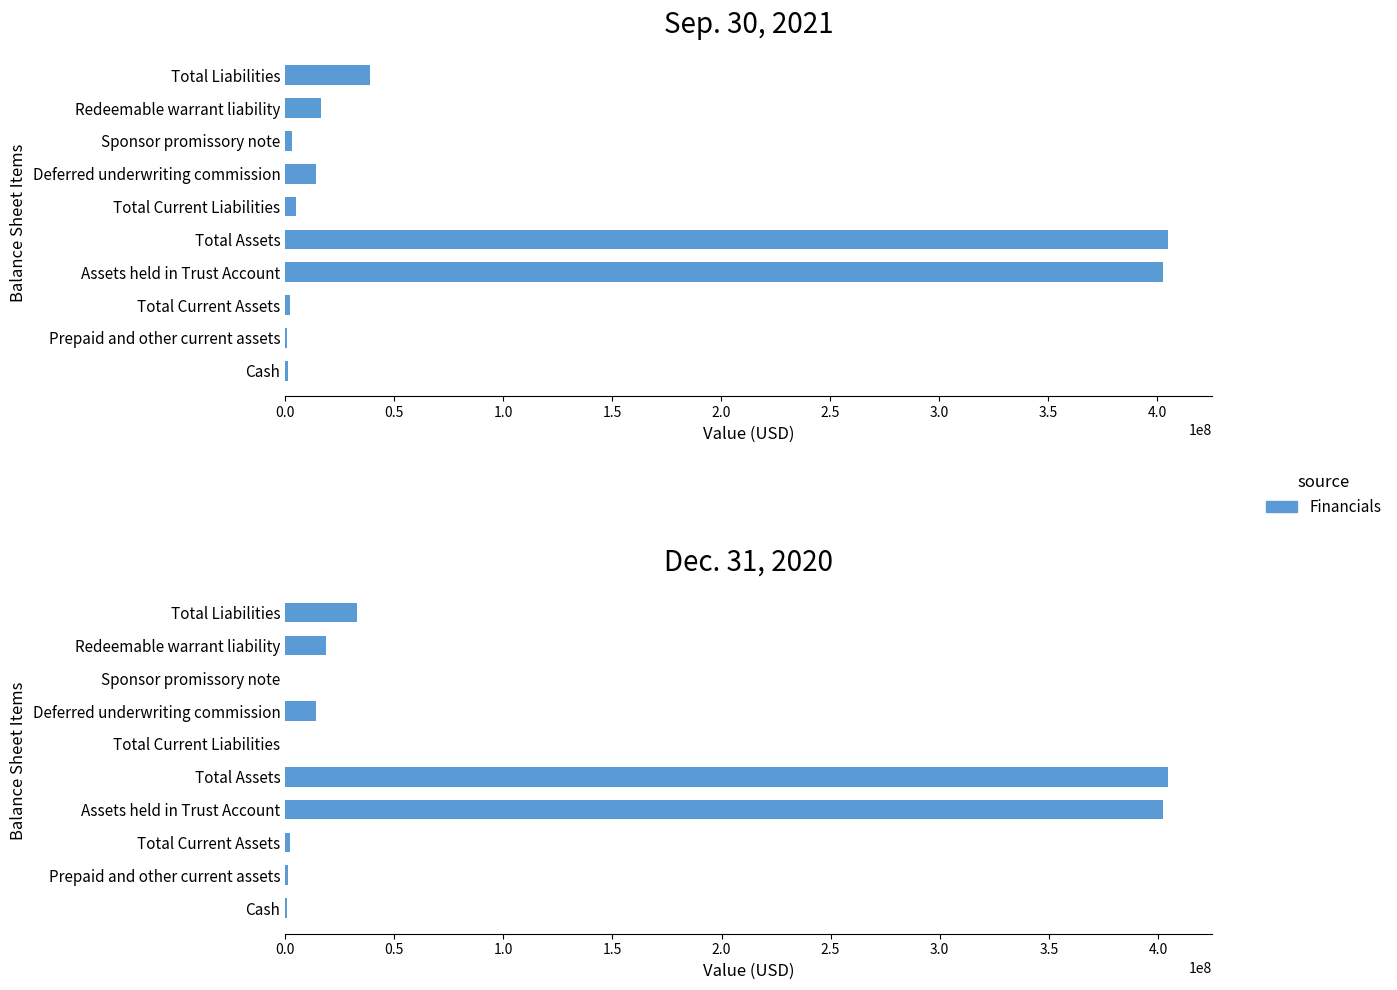

Read the value at Prepaid and other current assets, to the nearest 10.

1447040